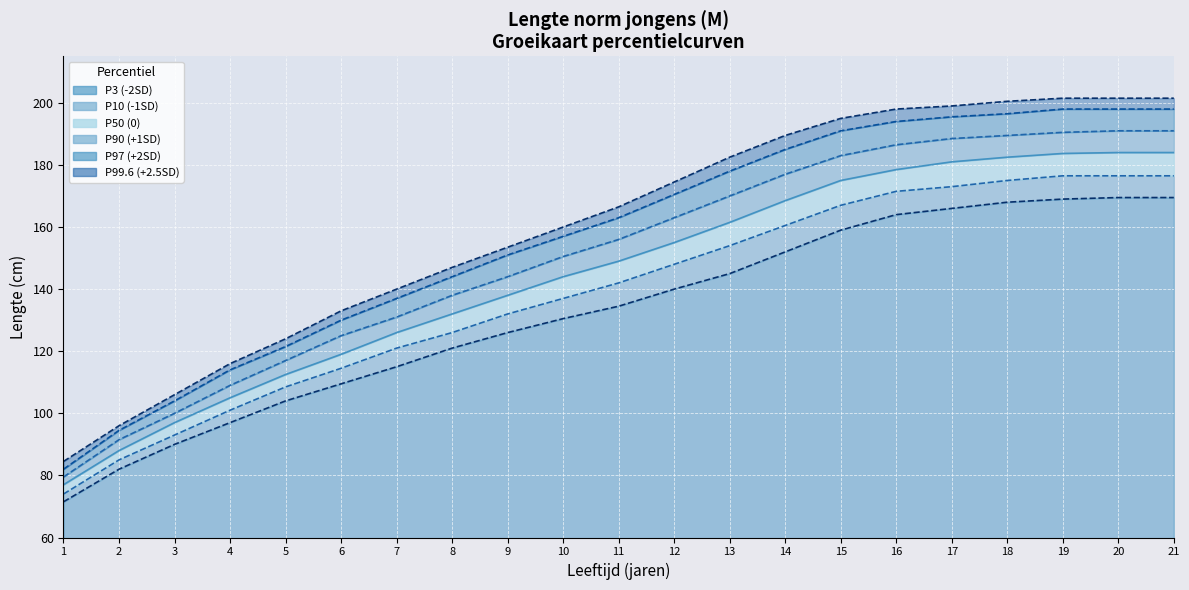

Count the number of categories in the chart.

21